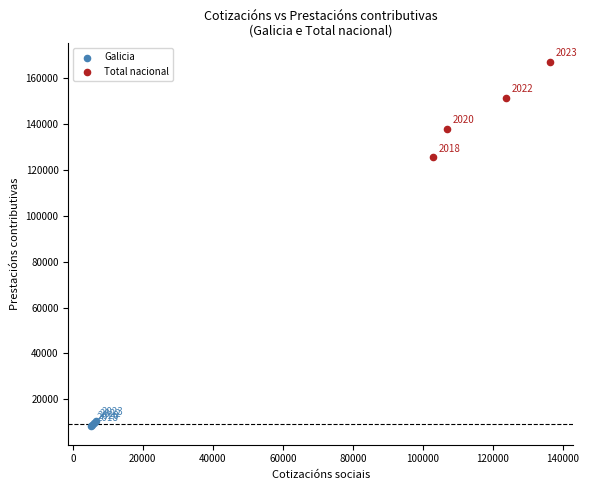

Which series has the largest Y range (max minus min)?

Total nacional